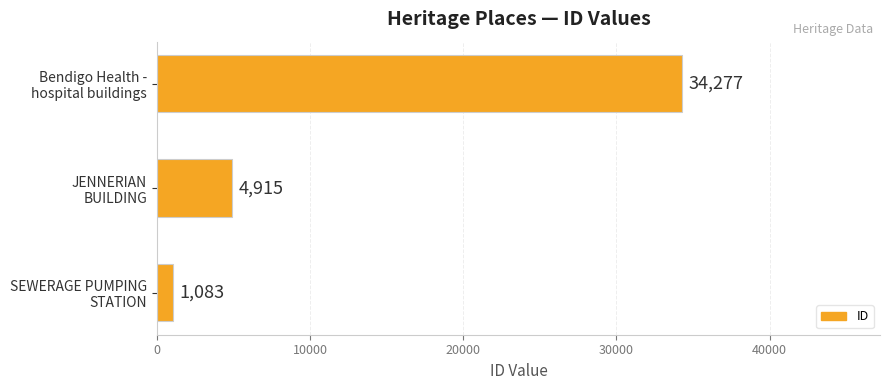

What is the greatest value displayed?

34277